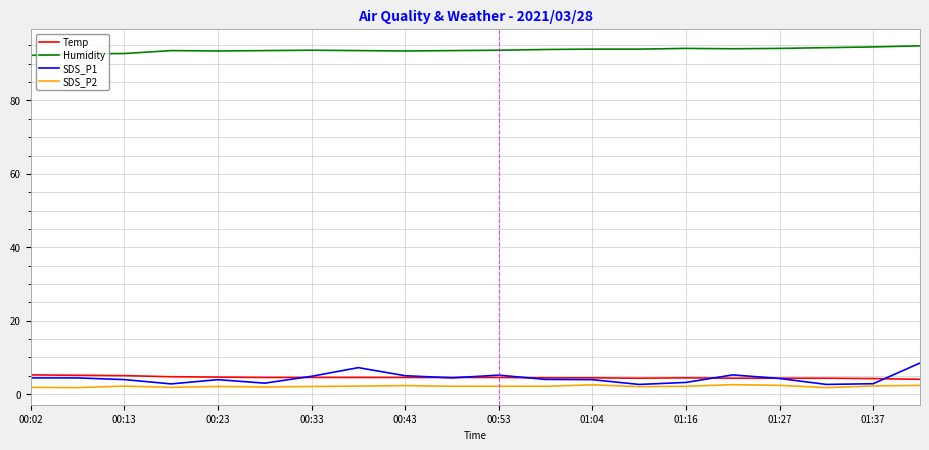

Which series has the widest spread of values?

SDS_P1